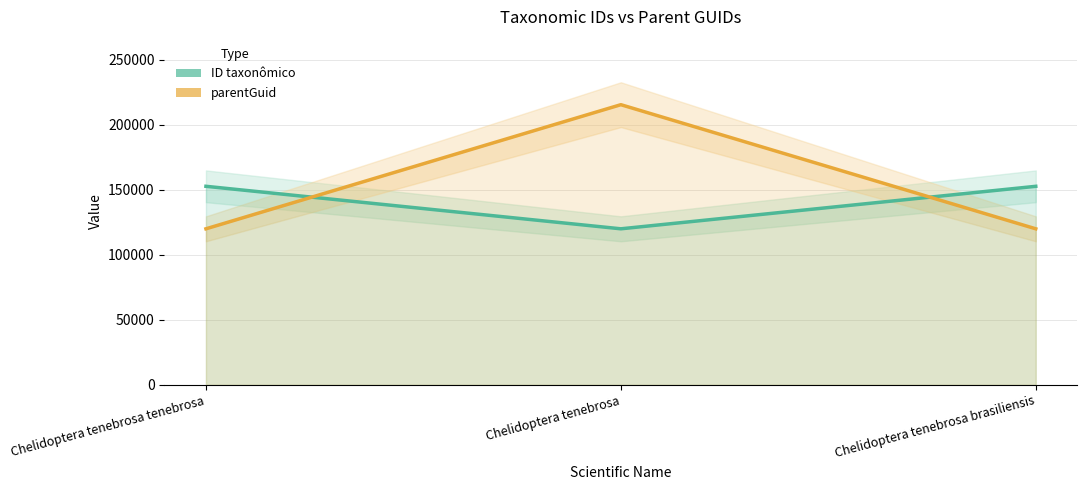

How many values in the ID taxonômico series are below 152717?

1